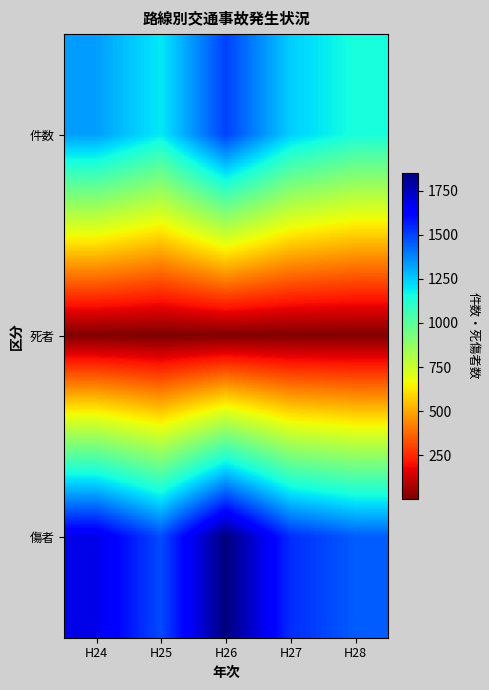

Reading left to right, what are all the values shown in this chart?

件数: H24=1331	H25=1194	H26=1500	H27=1243	H28=1144
死者: H24=9	H25=3	H26=7	H27=8	H28=11
傷者: H24=1679	H25=1482	H26=1850	H27=1538	H28=1450